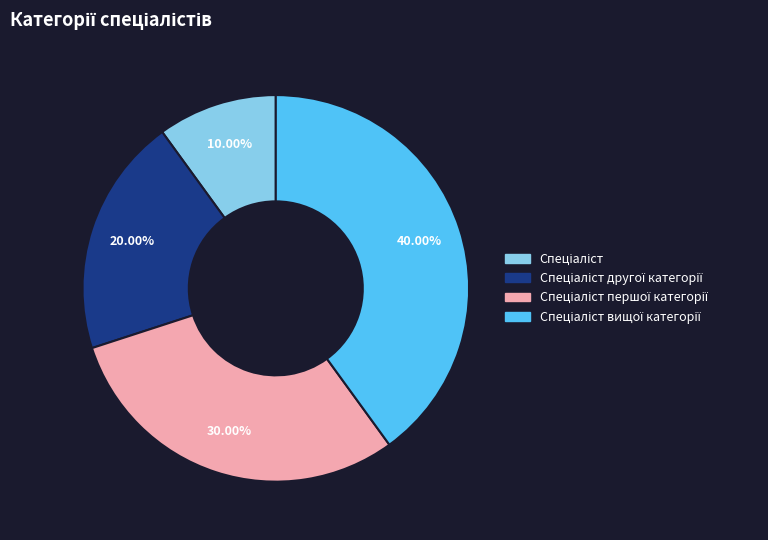

Is there a majority slice in this chart?

No